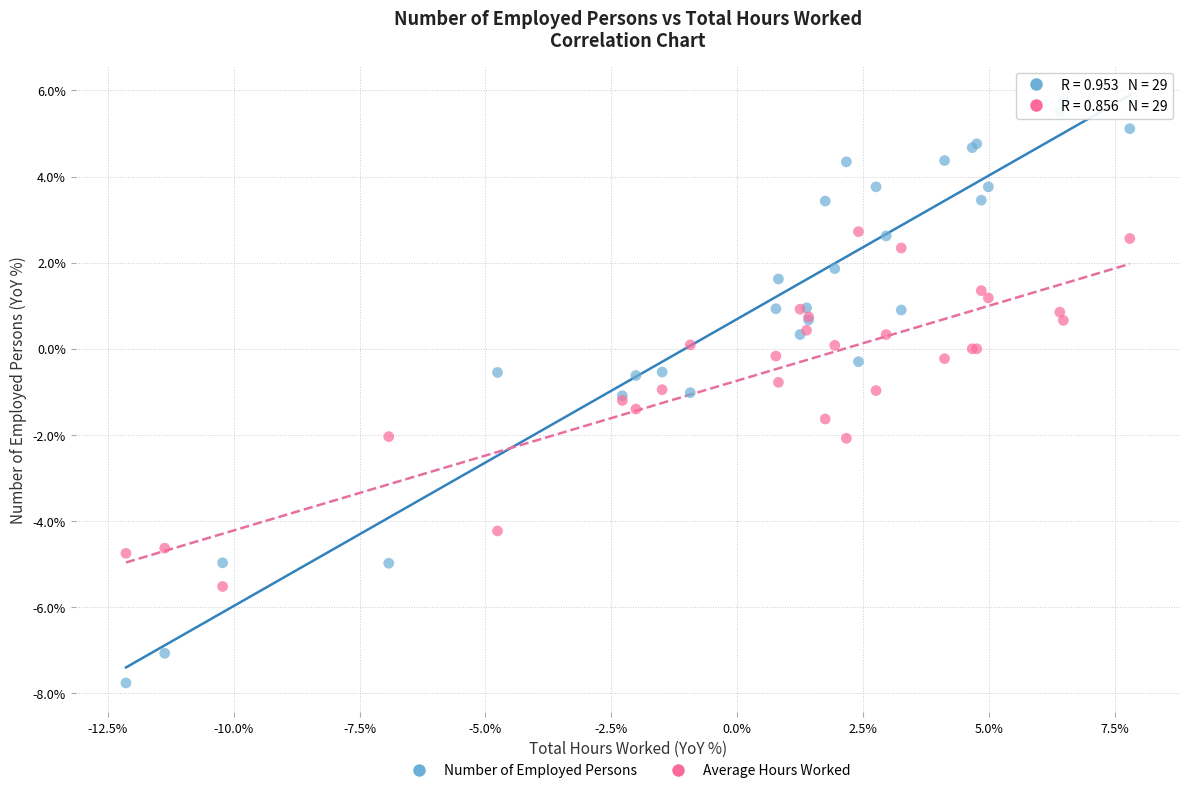

Which series reaches the maximum Y coordinate?

Number of Employed Persons